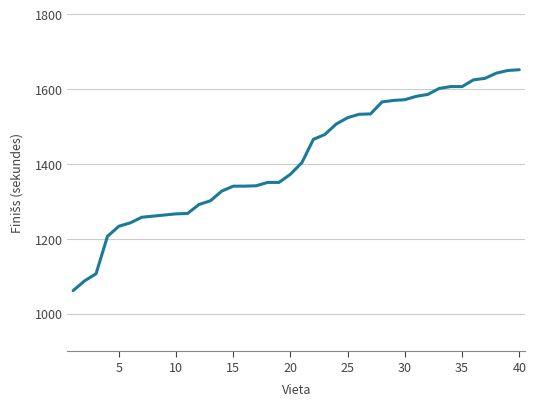

What is the sum of all values?

56617